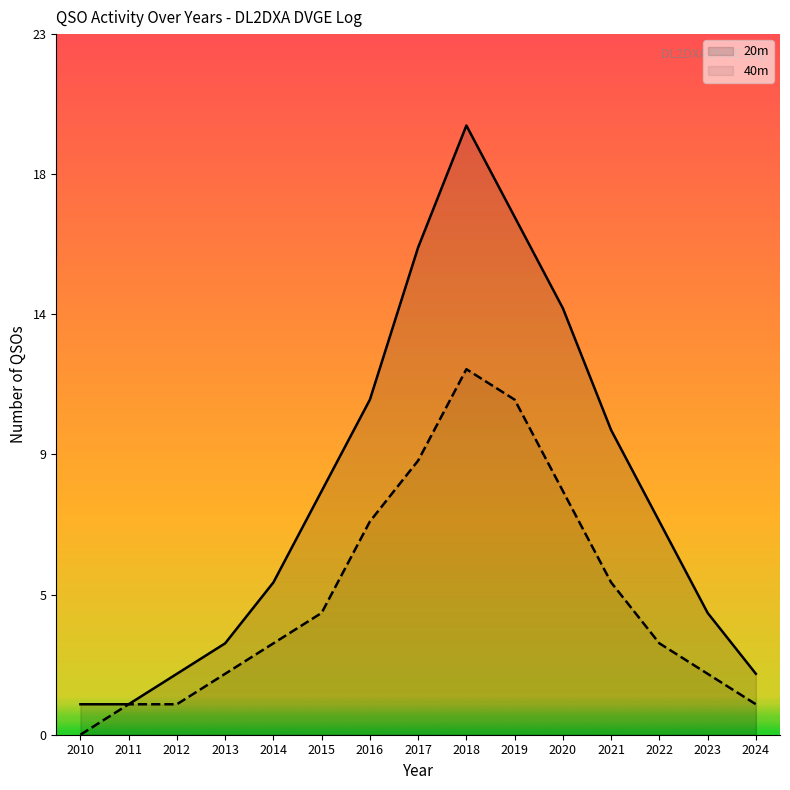

How many values in the 40m series exceed 3?

7